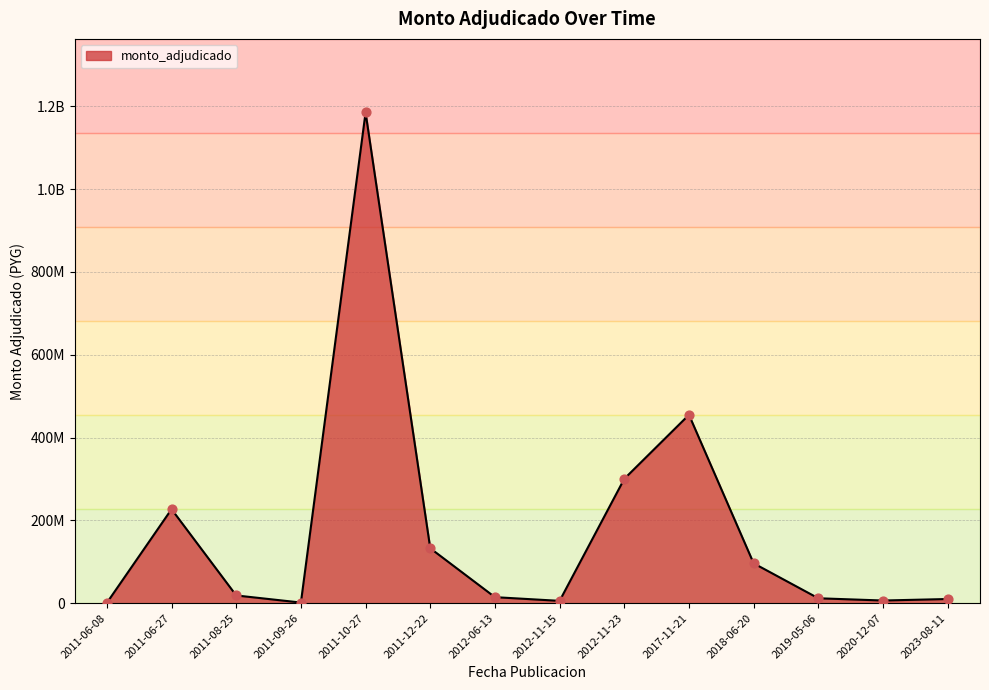

What is the ratio of the value at 2018-06-20 to the value at 2012-11-15?

17.2